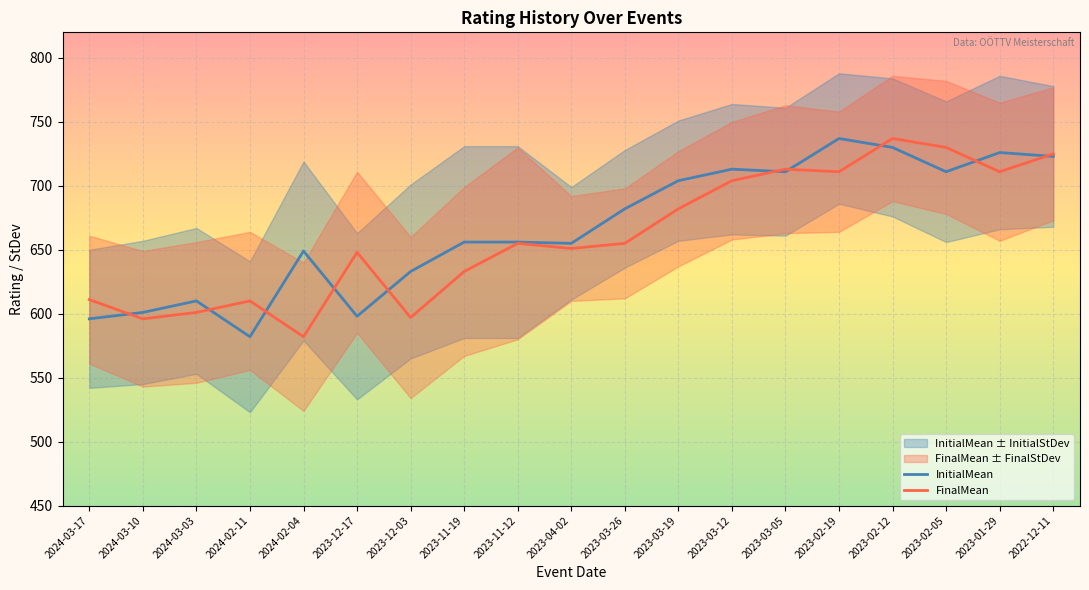

How many values in the InitialMean series exceed 656?

9